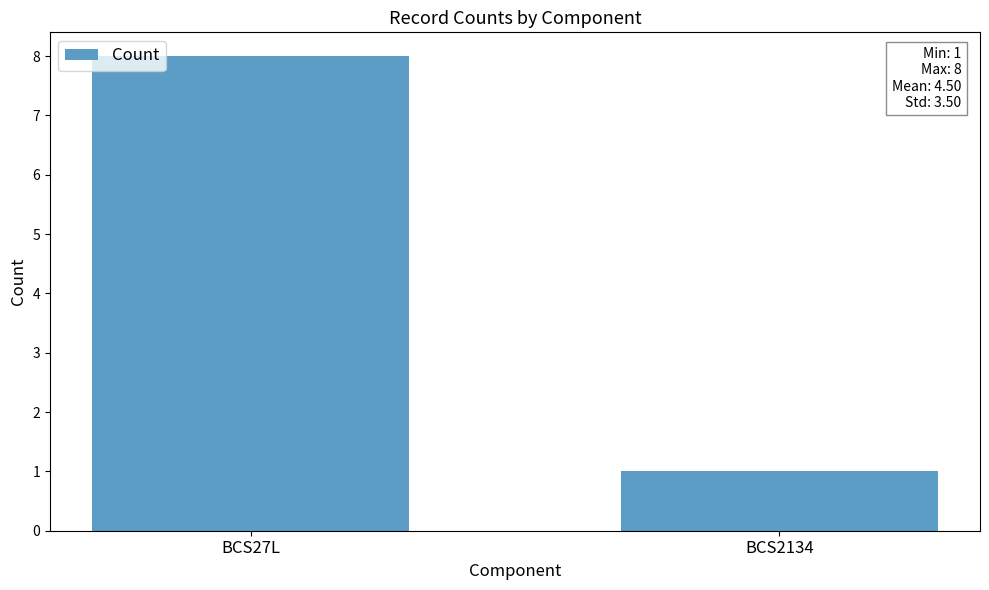

The value at BCS27L is 8. True or false?

True